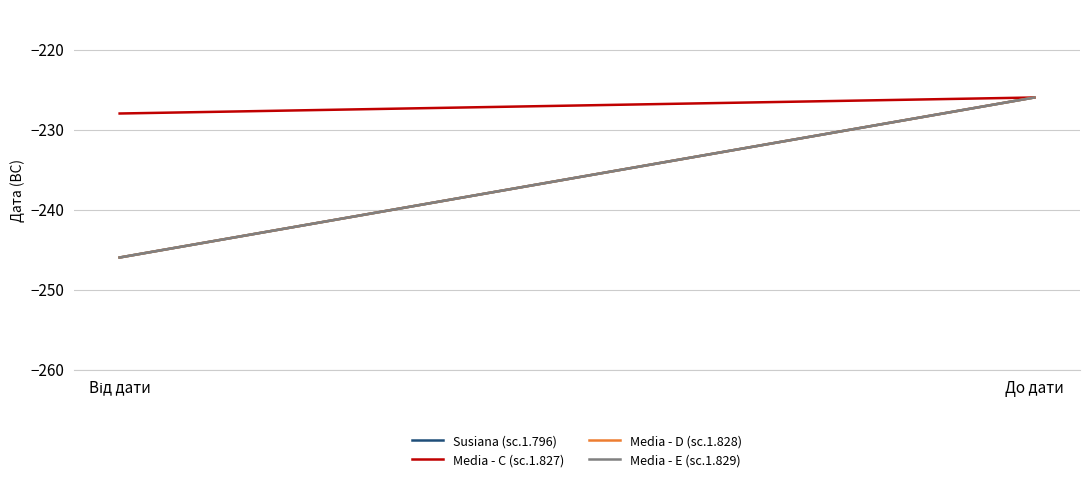

Which category has the lowest value across all series?

Від дати